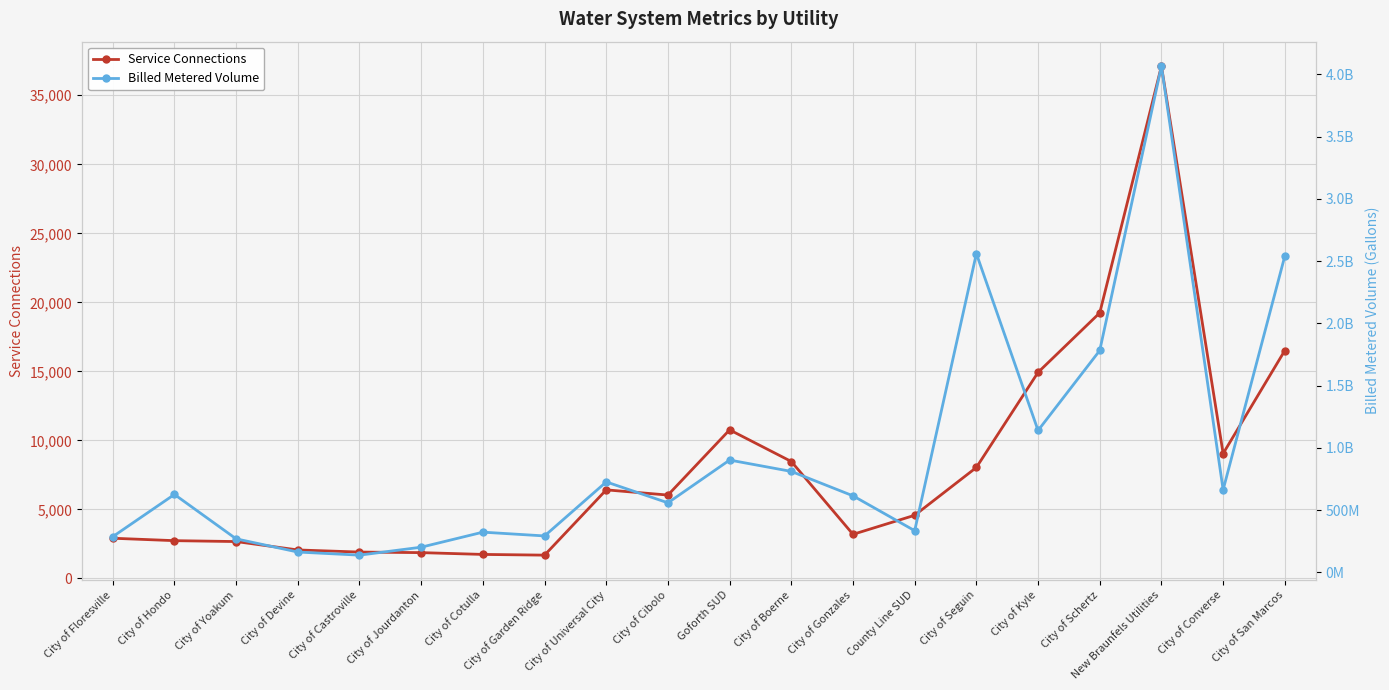

How many distinct data groups are displayed?

2